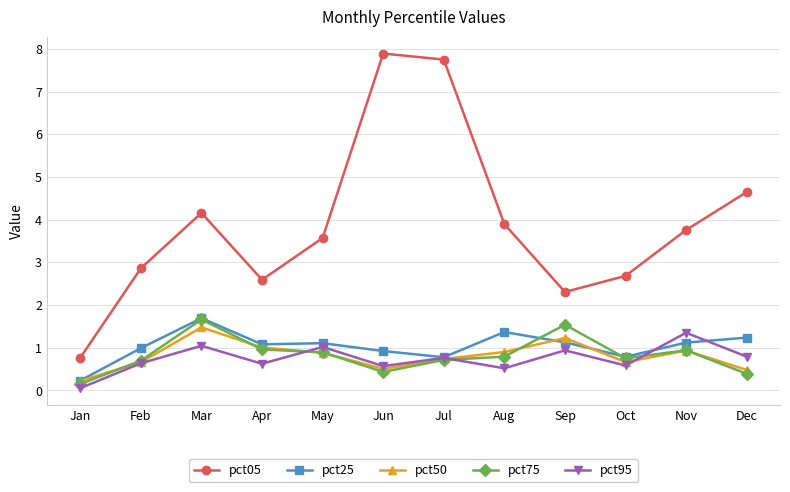

What is the total value across all series at Feb?

5.8